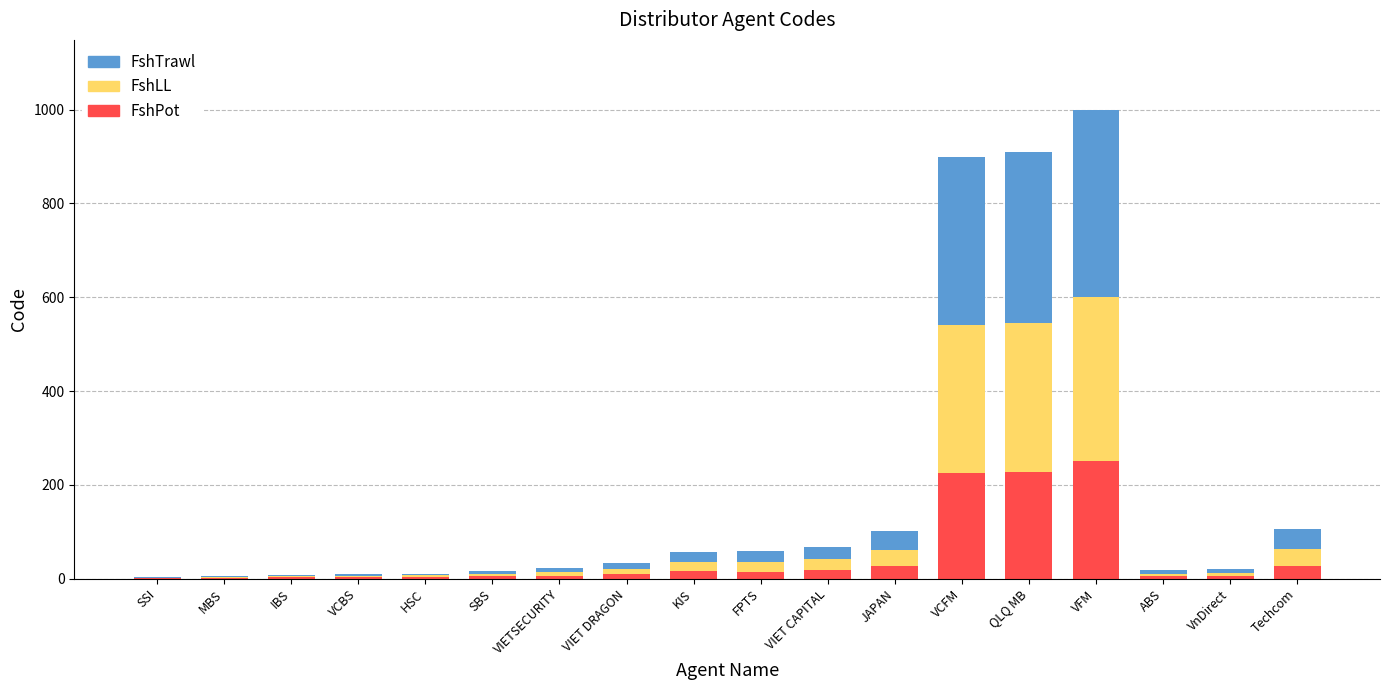

At which category is the sum across all series the highest?

VFM